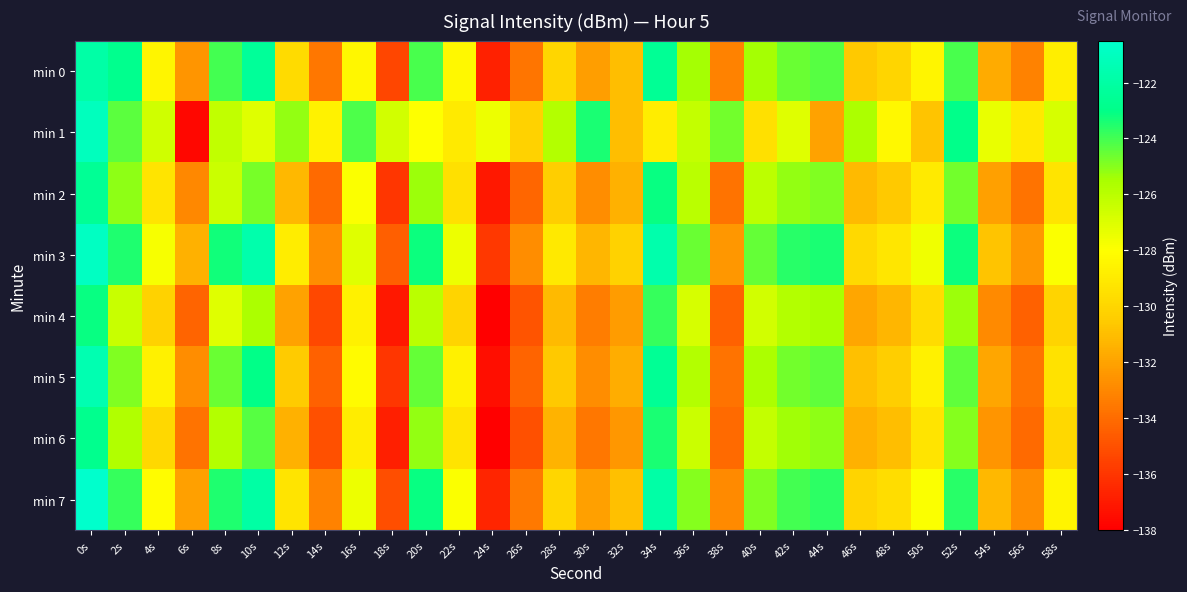

Which series has the largest total across all categories?

min 1